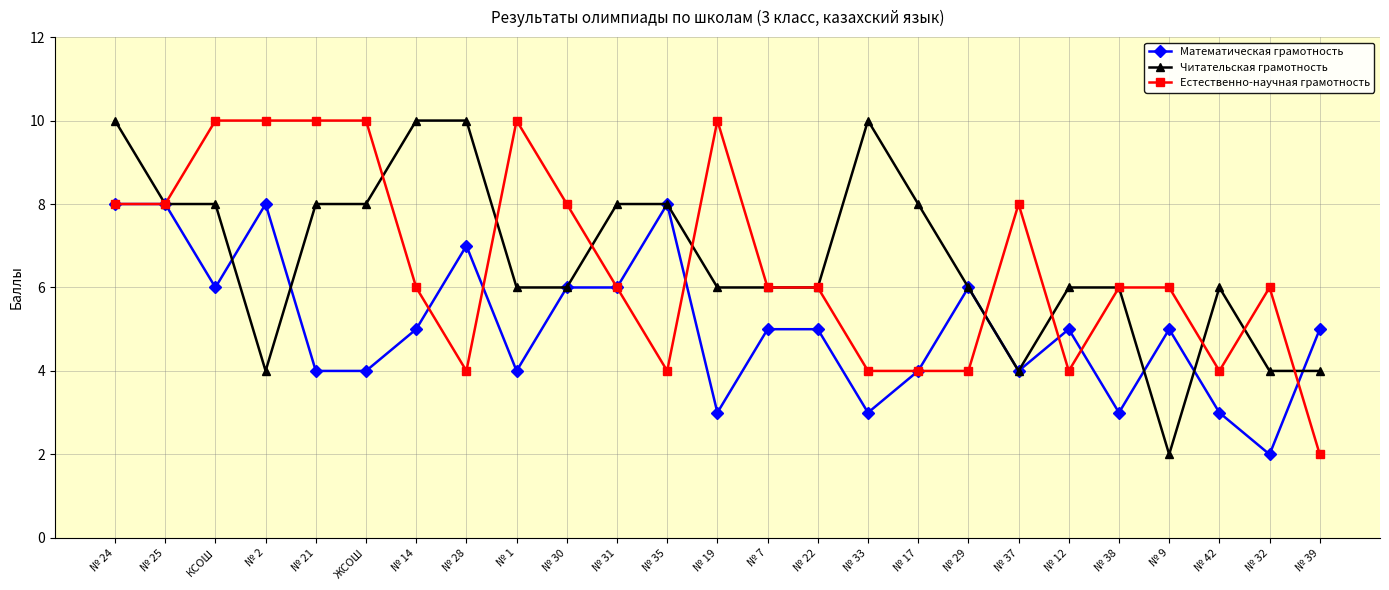

The value of Читательская грамотность at № 32 is 4. True or false?

True